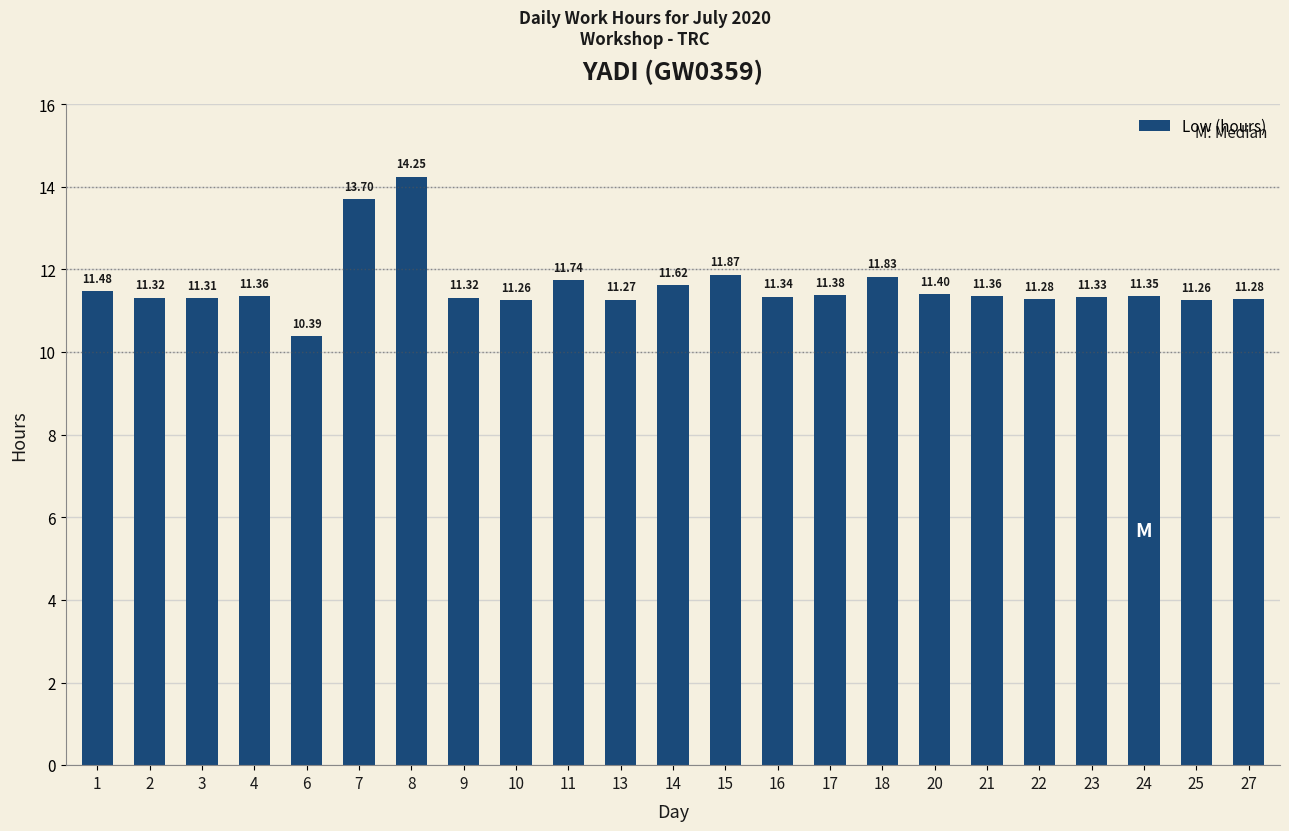

What is the approximate value at 22?

11.3